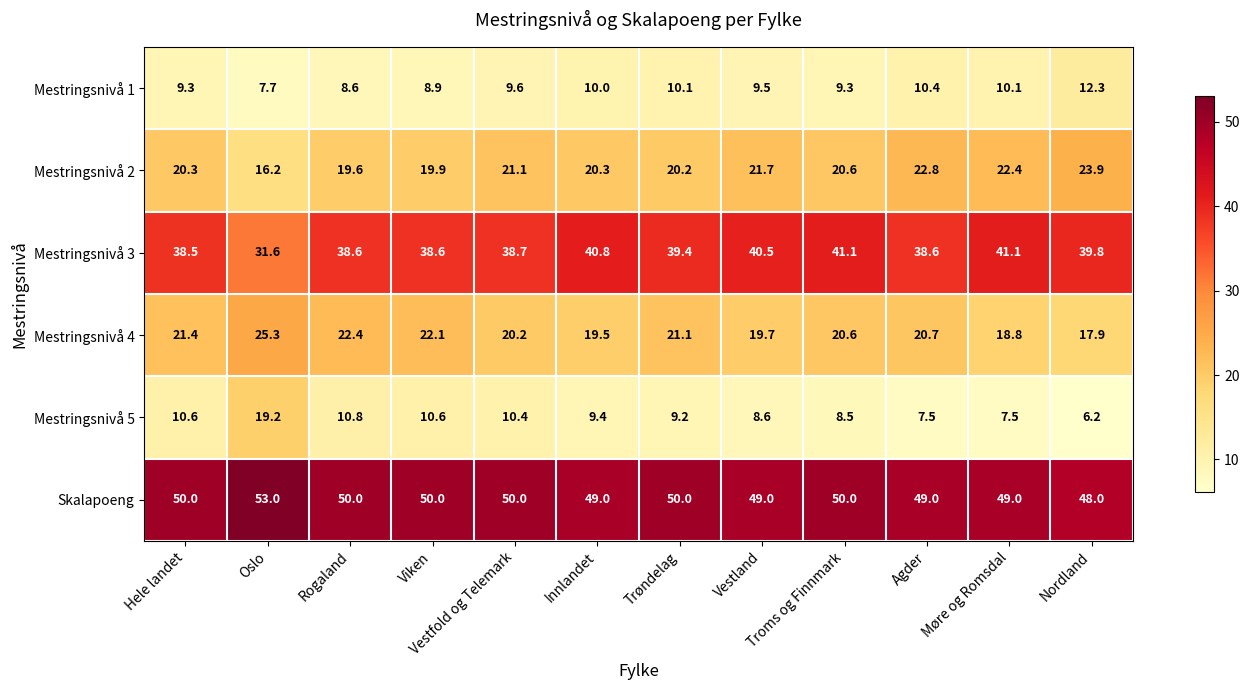

Between Rogaland and Troms og Finnmark, which series saw the biggest shift?

Mestringsnivå 3